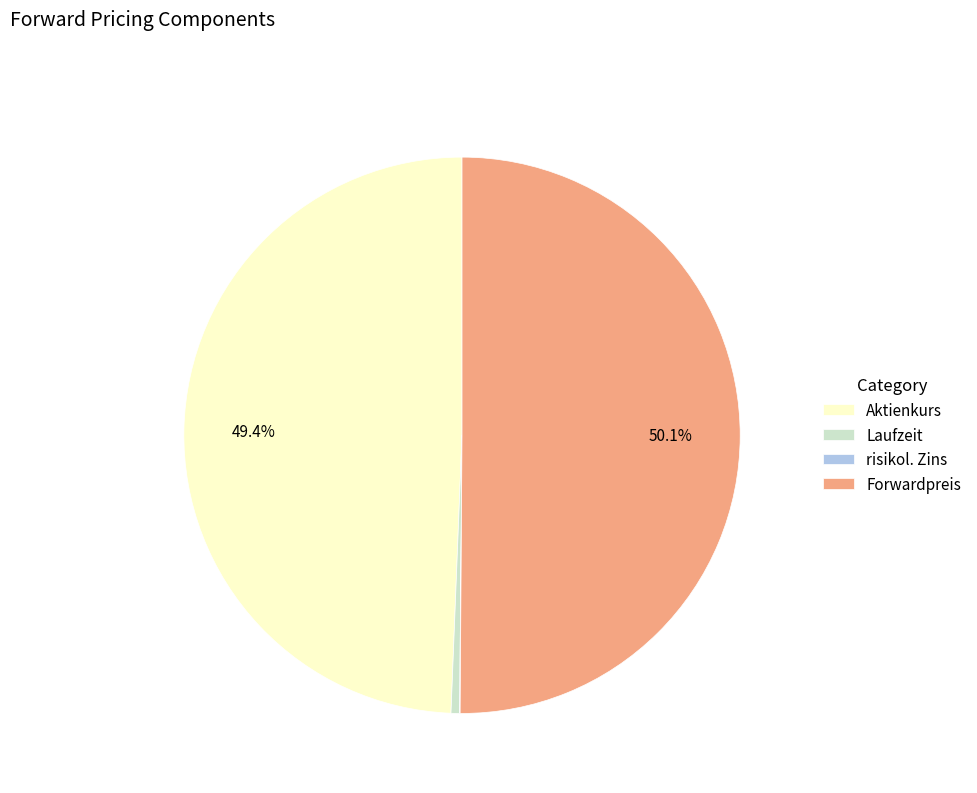

Which category accounts for the majority?

Forwardpreis